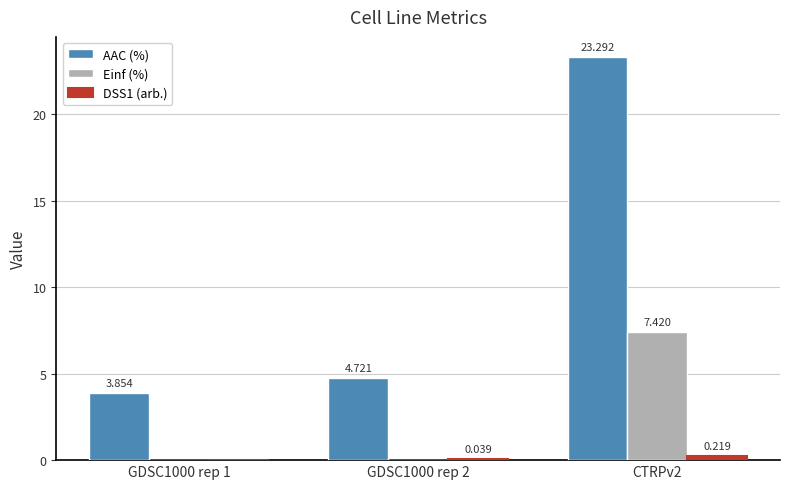

Between GDSC1000 rep 2 and CTRPv2, which series saw the biggest shift?

AAC (%)